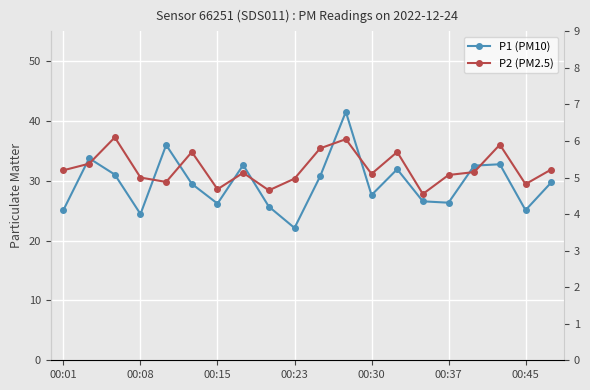

Rank the series at 00:37 from lowest to highest value.

P2 (PM2.5), P1 (PM10)